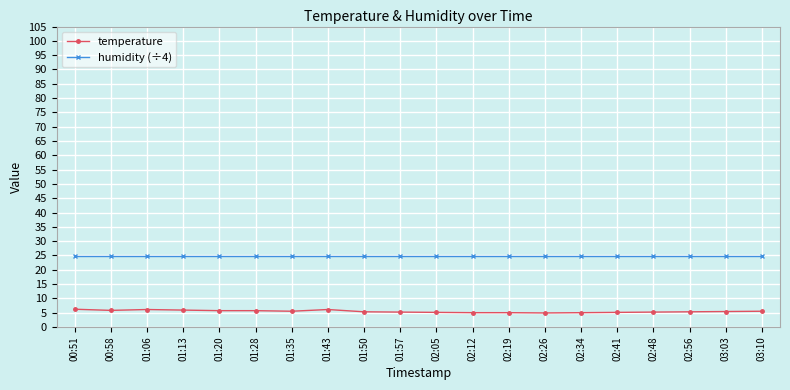

Is the value of humidity (÷4) at 02:41 greater than the value of temperature at 01:35?

Yes